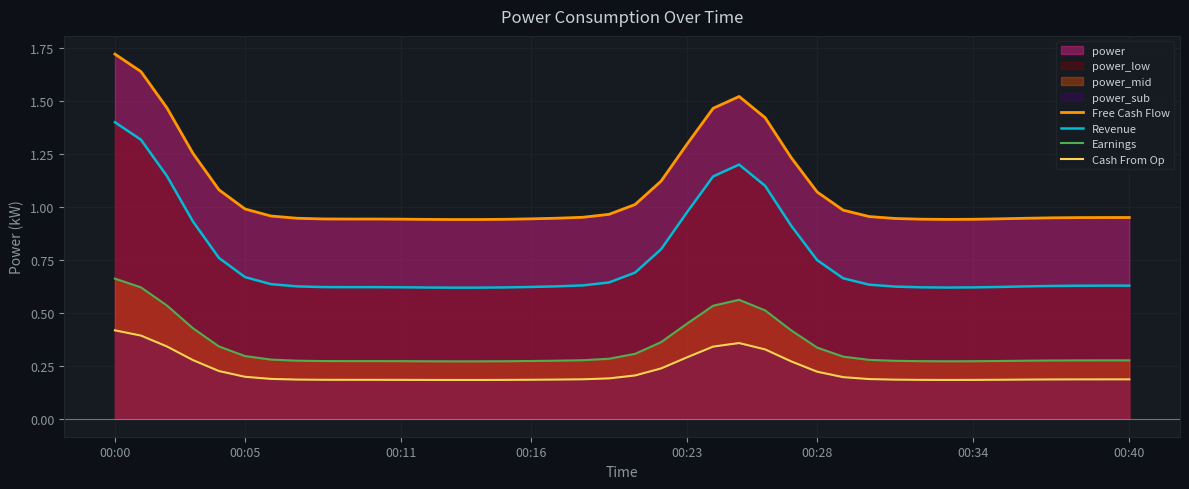

List the series in order of their peak value, lowest first.

Cash From Op, Earnings, Revenue, Free Cash Flow